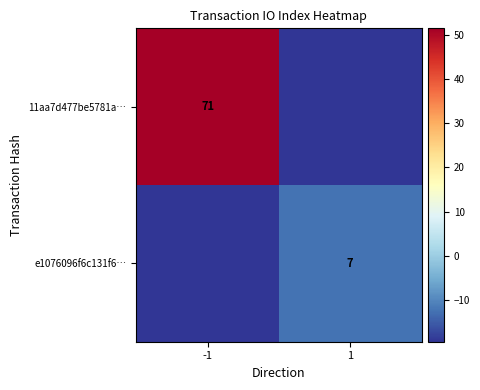

Is the value of e1076096f6c131f6… at 1 greater than the value of 11aa7d477be5781a… at -1?

No